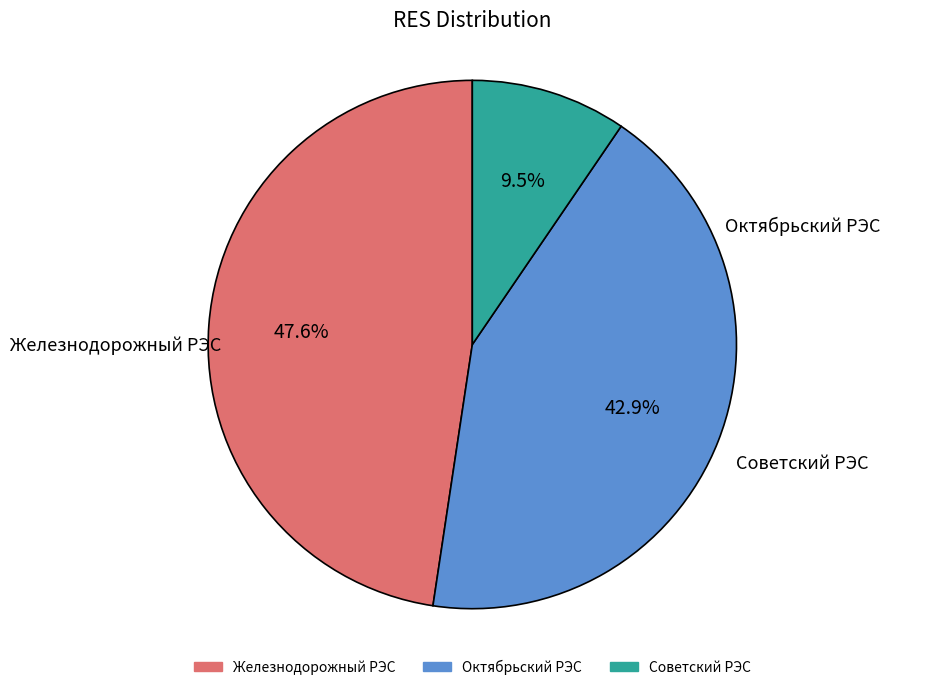

To the nearest percent, what is the difference between the largest and smallest slice percentages?

38%